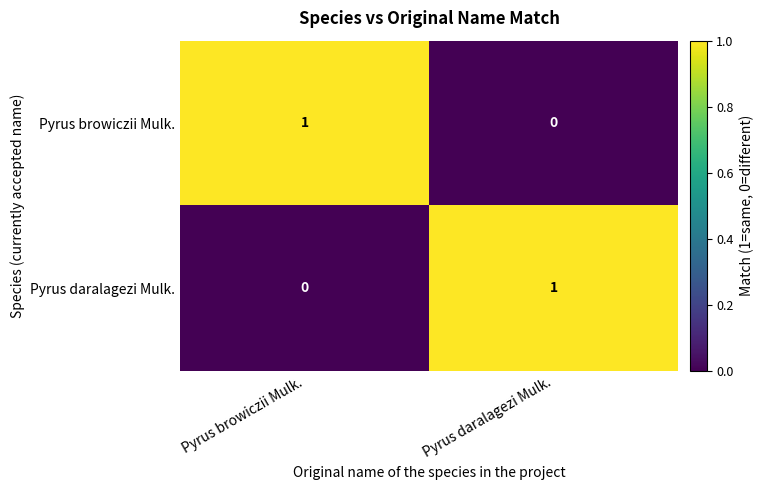

Is the value of Pyrus browiczii Mulk. at Pyrus browiczii Mulk. greater than the value of Pyrus daralagezi Mulk. at Pyrus browiczii Mulk.?

Yes